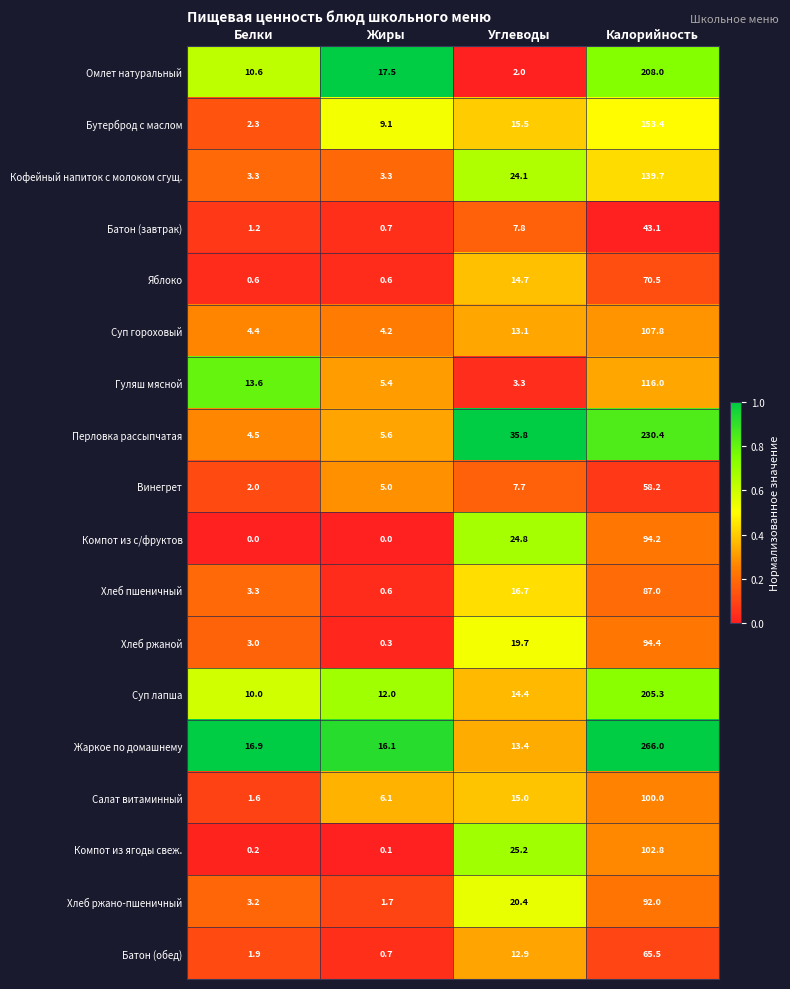

Where is Бутерброд с маслом nearest to the value 77?

Углеводы